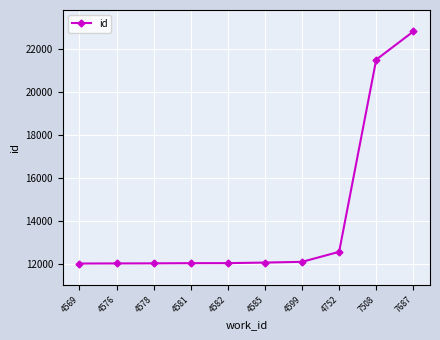

Count the number of data series in this chart.

1